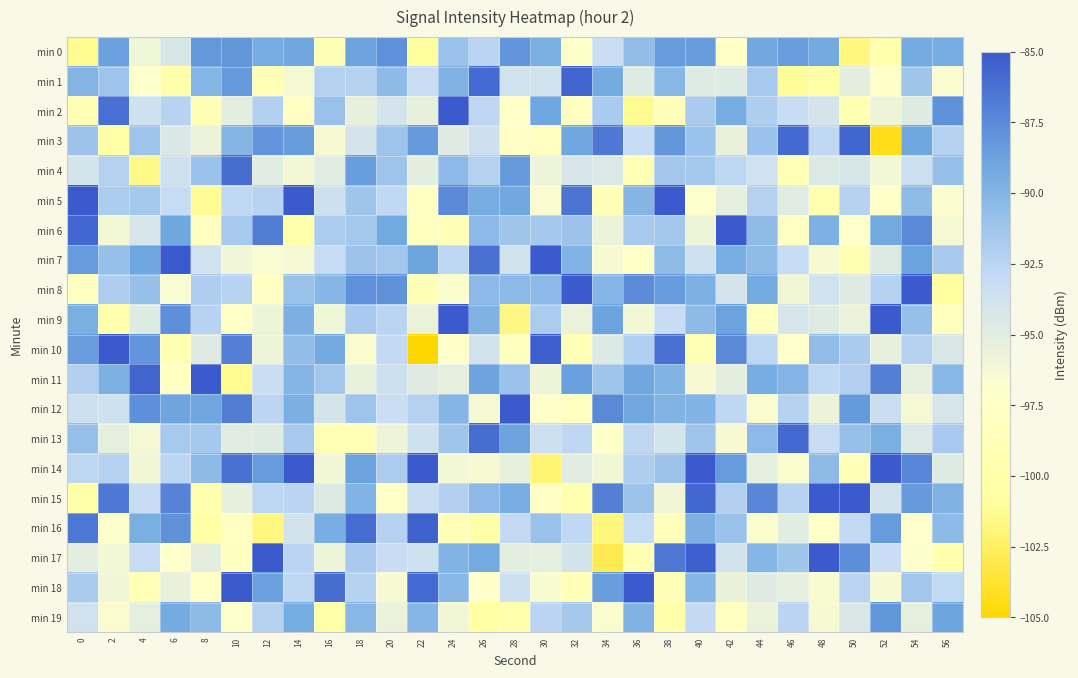

How many data points does each series have?

29